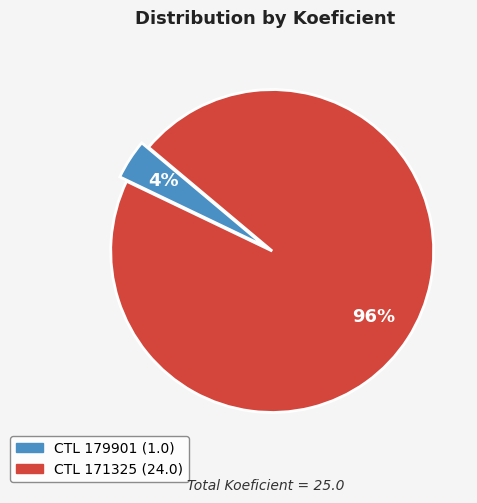

To the nearest percent, what is the average slice percentage?

50%